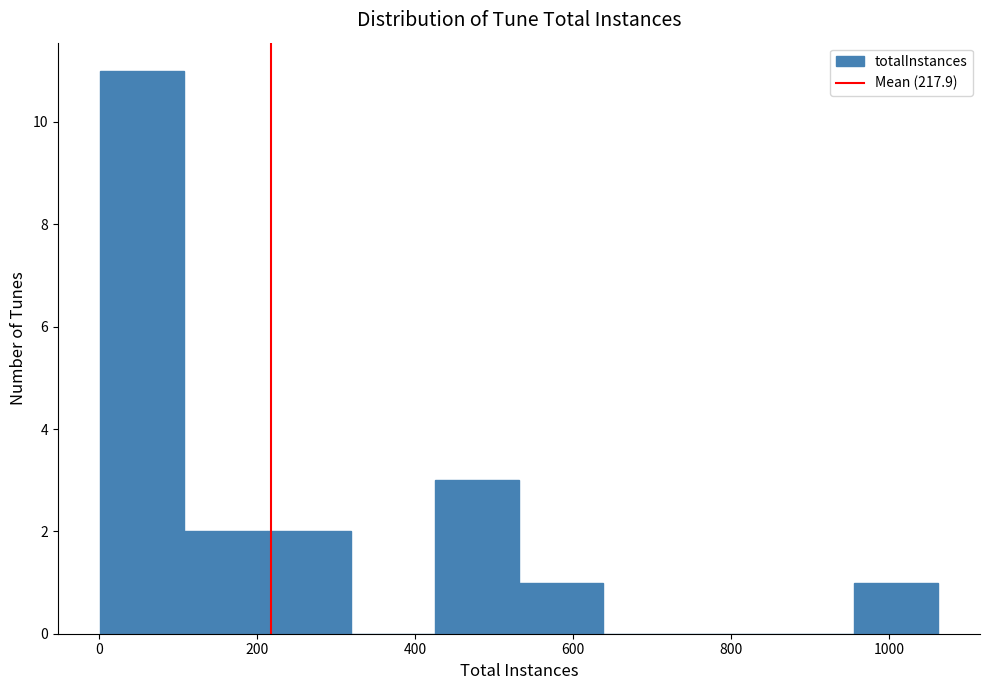

Over which range of the x-axis is the bar tallest?

0 to 100